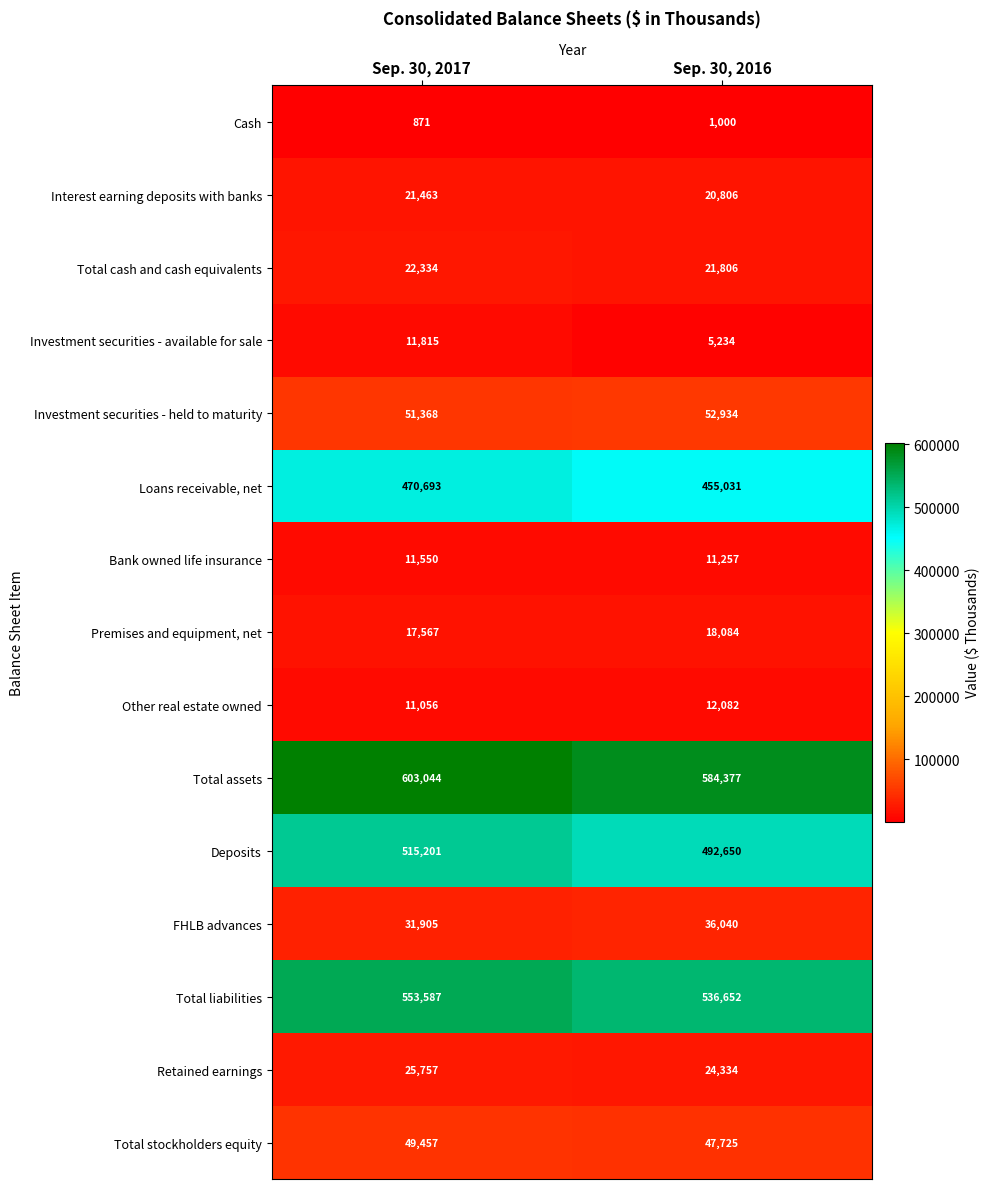

What is the total value across all series at Sep. 30, 2016?

2320012